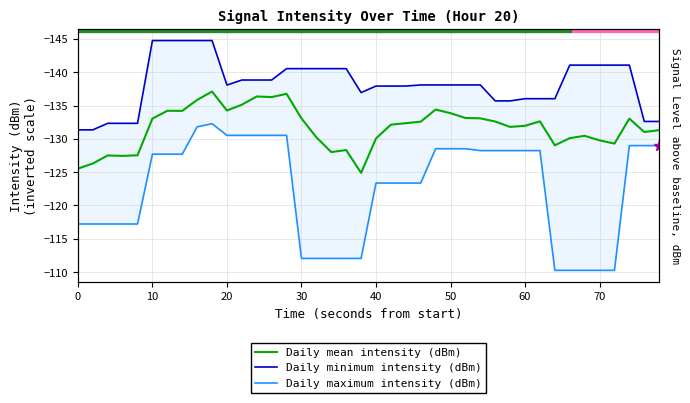

How many data points in Daily minimum intensity (dBm) are less than -138?

24